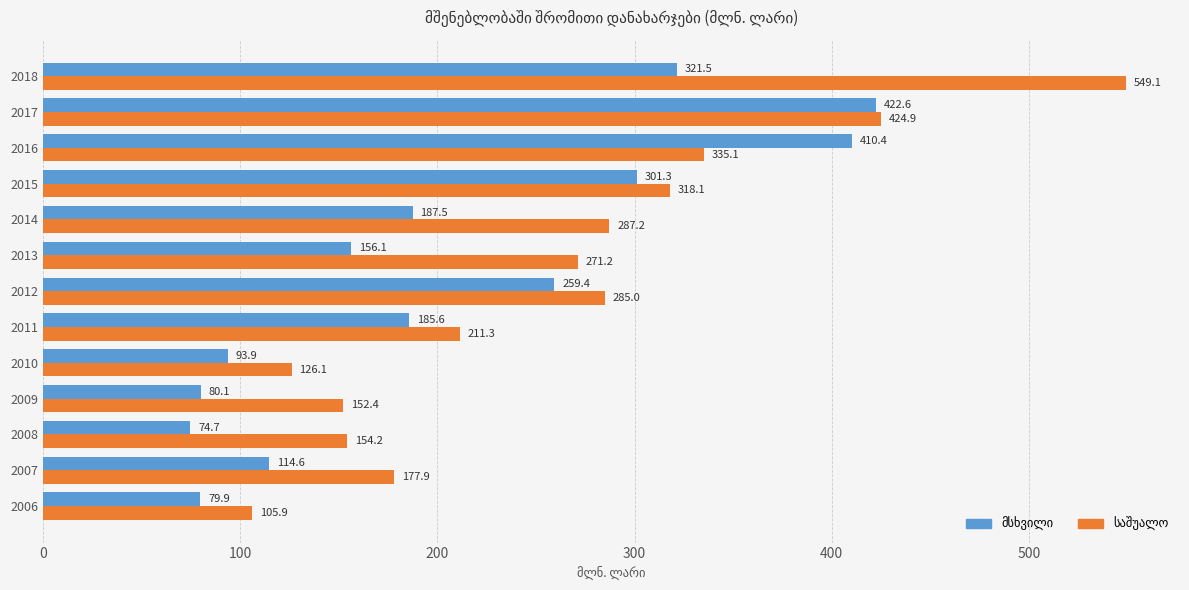

At which category is the sum across all series the highest?

2018